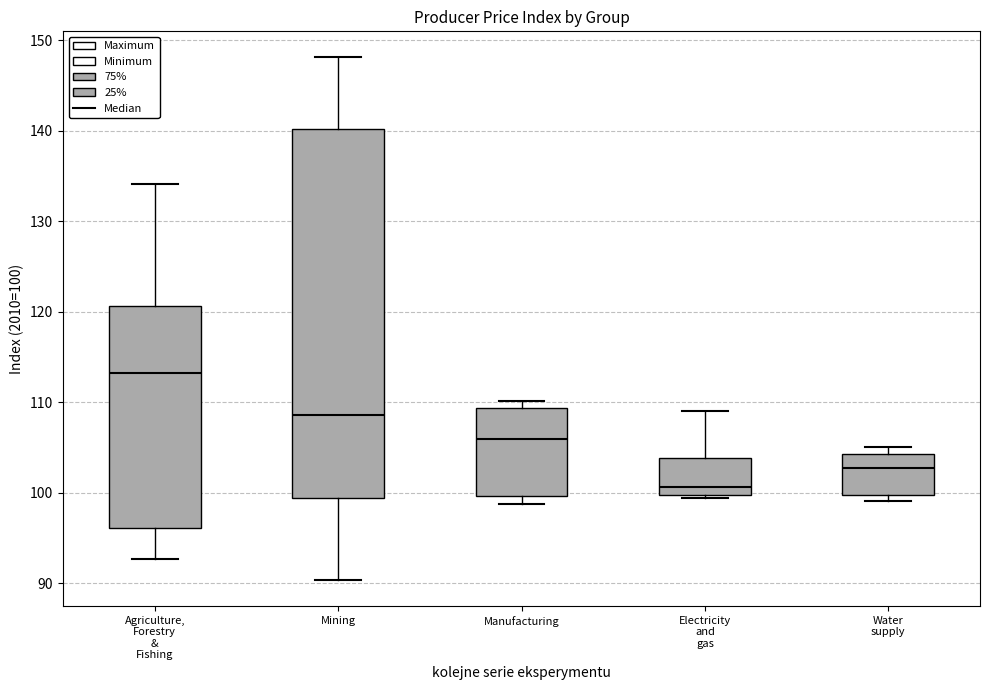

Reading left to right, transcribe this box plot: for each box, give where its median line is, the range the box spans, and where its two whiskers end, as read against the y-axis. The values are not printed on the chart, so give them approximately, as read against the axis.

Agriculture, Forestry & Fishing: median 113, box 96 to 121, whiskers 93 to 134
Mining: median 109, box 99 to 140, whiskers 90 to 148
Manufacturing: median 106, box 100 to 109, whiskers 99 to 110
Electricity and gas: median 101, box 100 to 104, whiskers 99 to 109
Water supply: median 103, box 100 to 104, whiskers 99 to 105